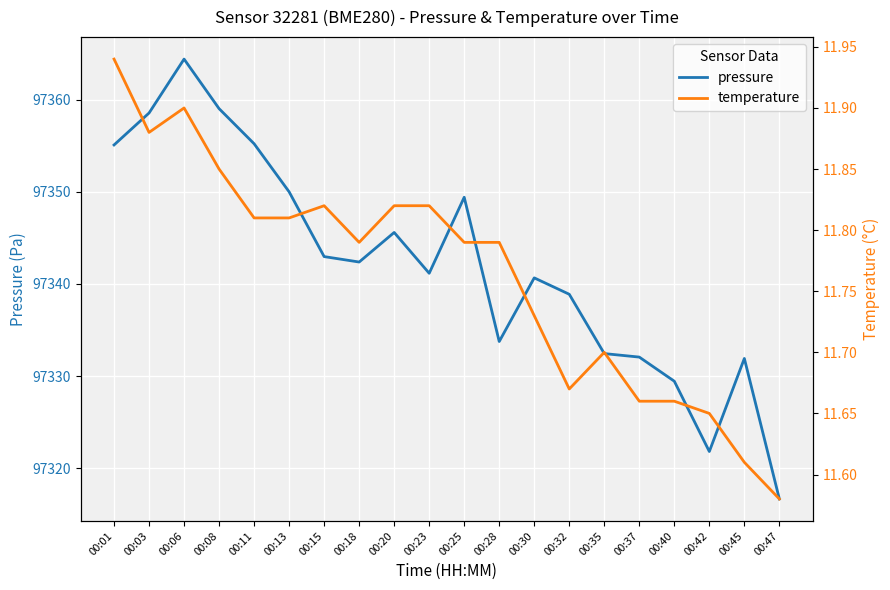

Reading right to left, what are all the values shown in this chart?

pressure: 00:47=97316.7	00:45=97331.9	00:42=97321.8	00:40=97329.4	00:37=97332.1	00:35=97332.4	00:32=97338.9	00:30=97340.7	00:28=97333.8	00:25=97349.4	00:23=97341.2	00:20=97345.6	00:18=97342.4	00:15=97343.0	00:13=97350.0	00:11=97355.2	00:08=97359.0	00:06=97364.4	00:03=97358.6	00:01=97355.1
temperature: 00:47=11.6	00:45=11.6	00:42=11.7	00:40=11.7	00:37=11.7	00:35=11.7	00:32=11.7	00:30=11.7	00:28=11.8	00:25=11.8	00:23=11.8	00:20=11.8	00:18=11.8	00:15=11.8	00:13=11.8	00:11=11.8	00:08=11.8	00:06=11.9	00:03=11.9	00:01=11.9